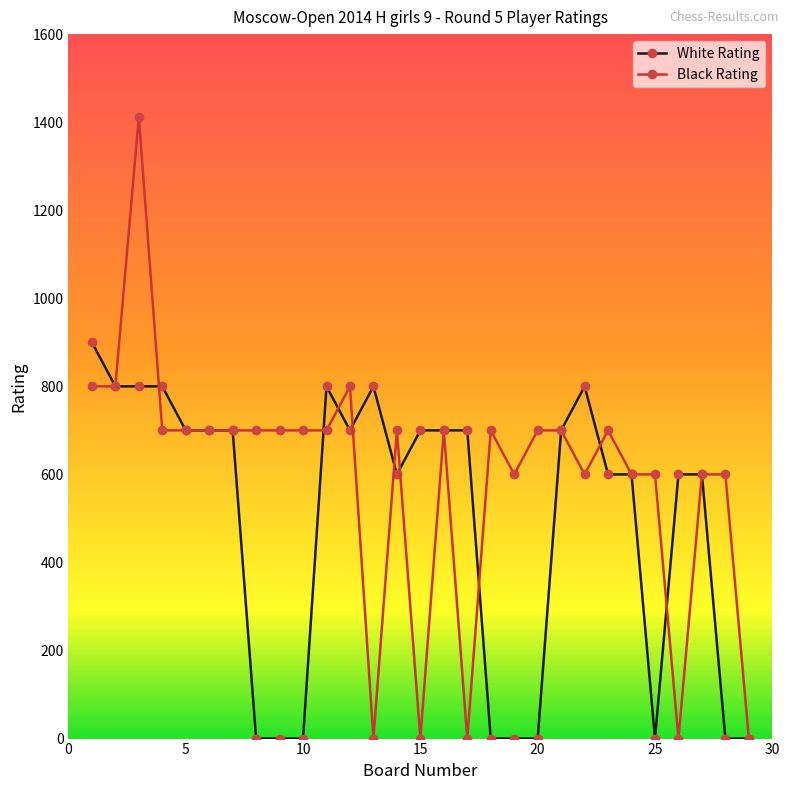

Does the chart have visible grid lines?

No